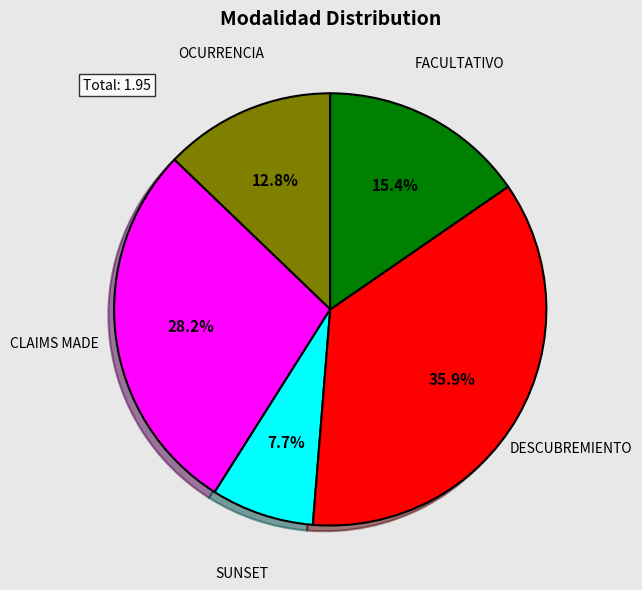

To the nearest percent, what is the combined percentage of SUNSET and DESCUBREMIENTO?

44%